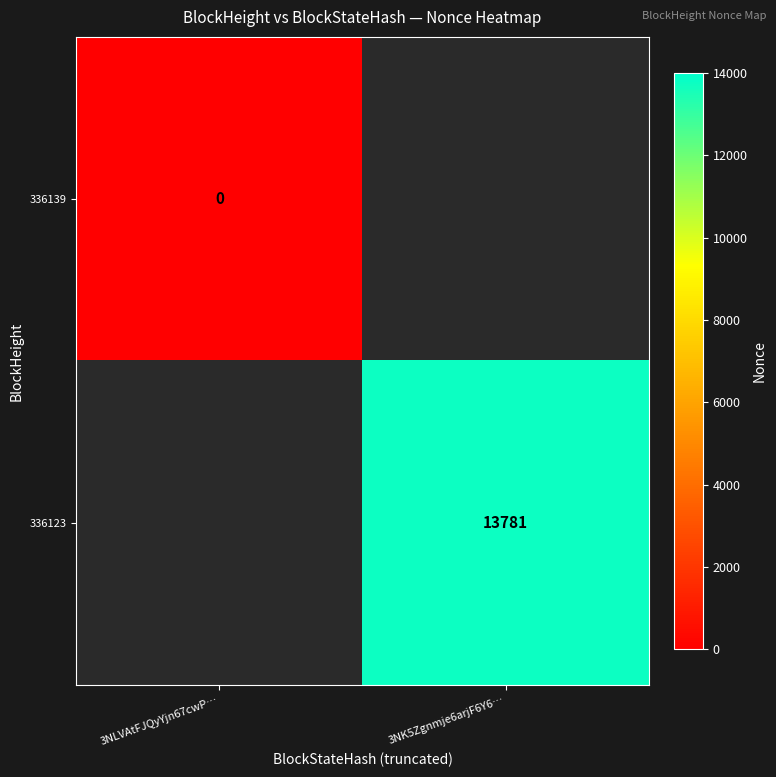

At how many categories does at least one series exceed 7919?

1